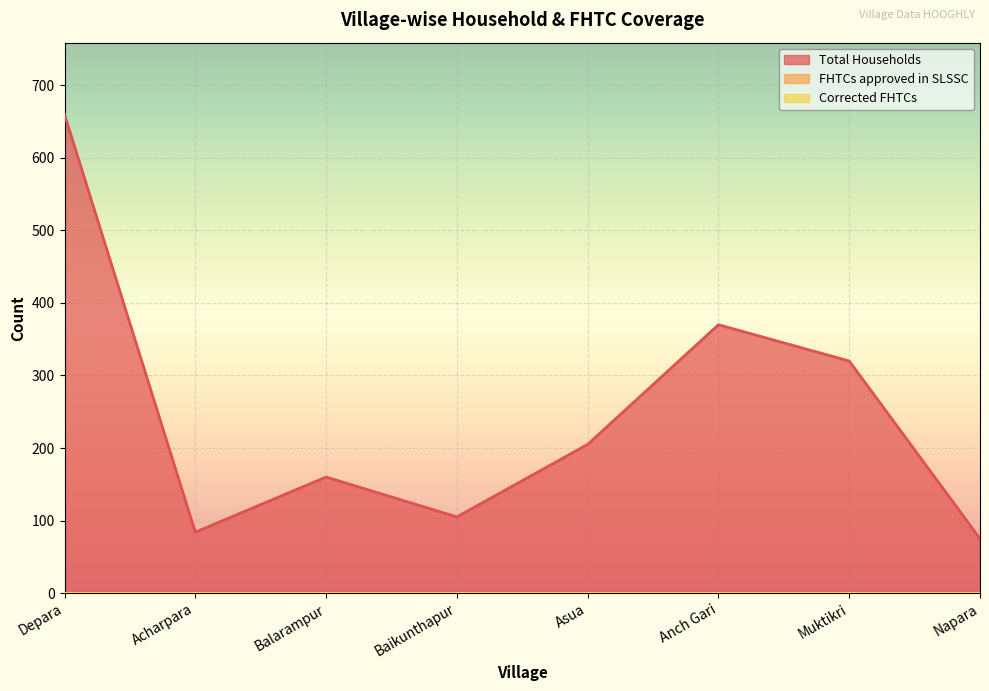

What is the label of the 8th point from the left?

Napara